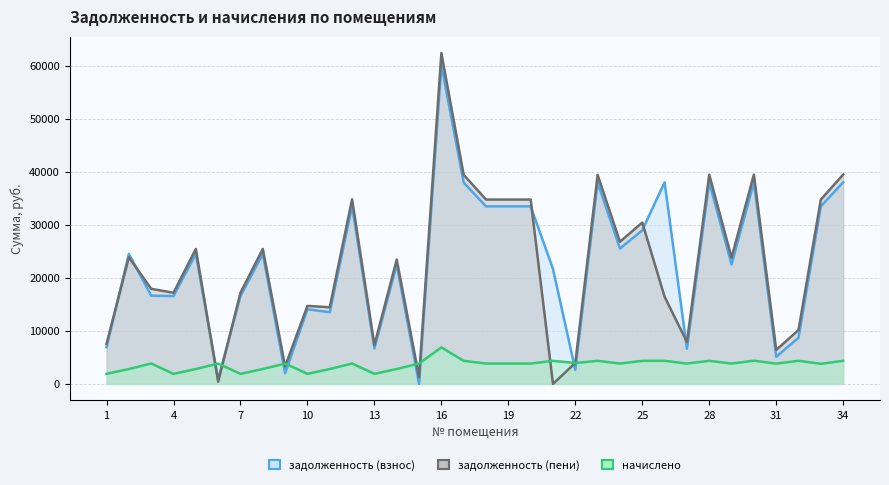

Which series has the largest total across all categories?

задолженность (взнос)